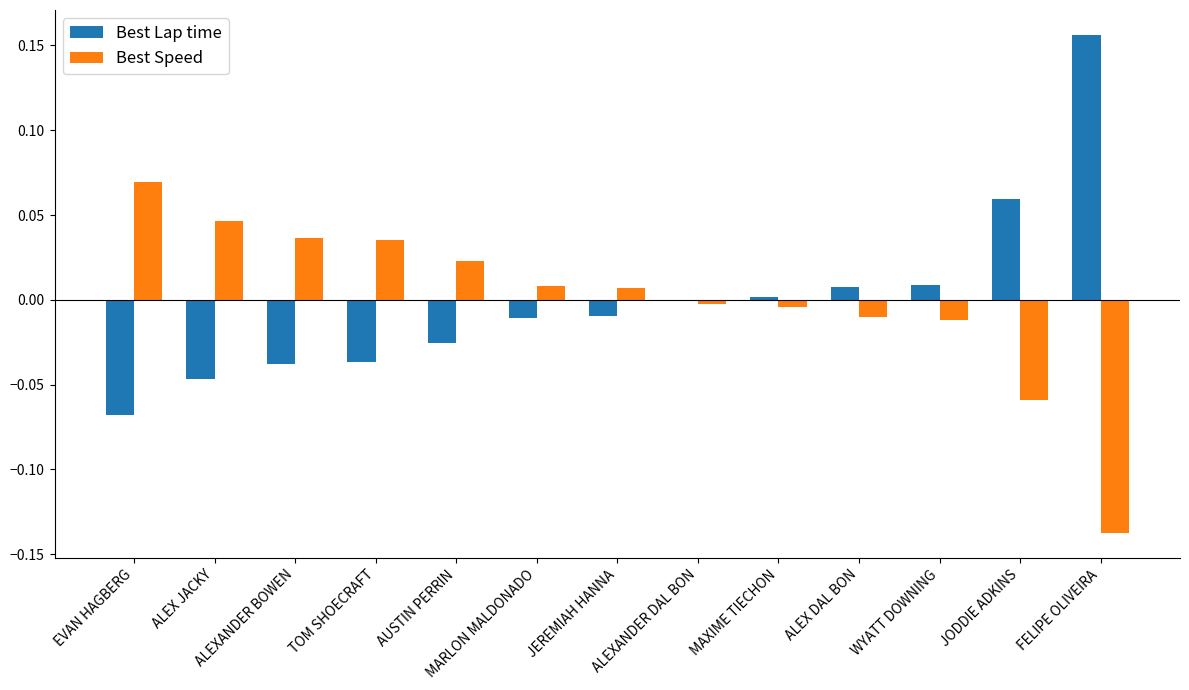

The Best Speed series shows -0.2 at FELIPE OLIVEIRA. True or false?

False